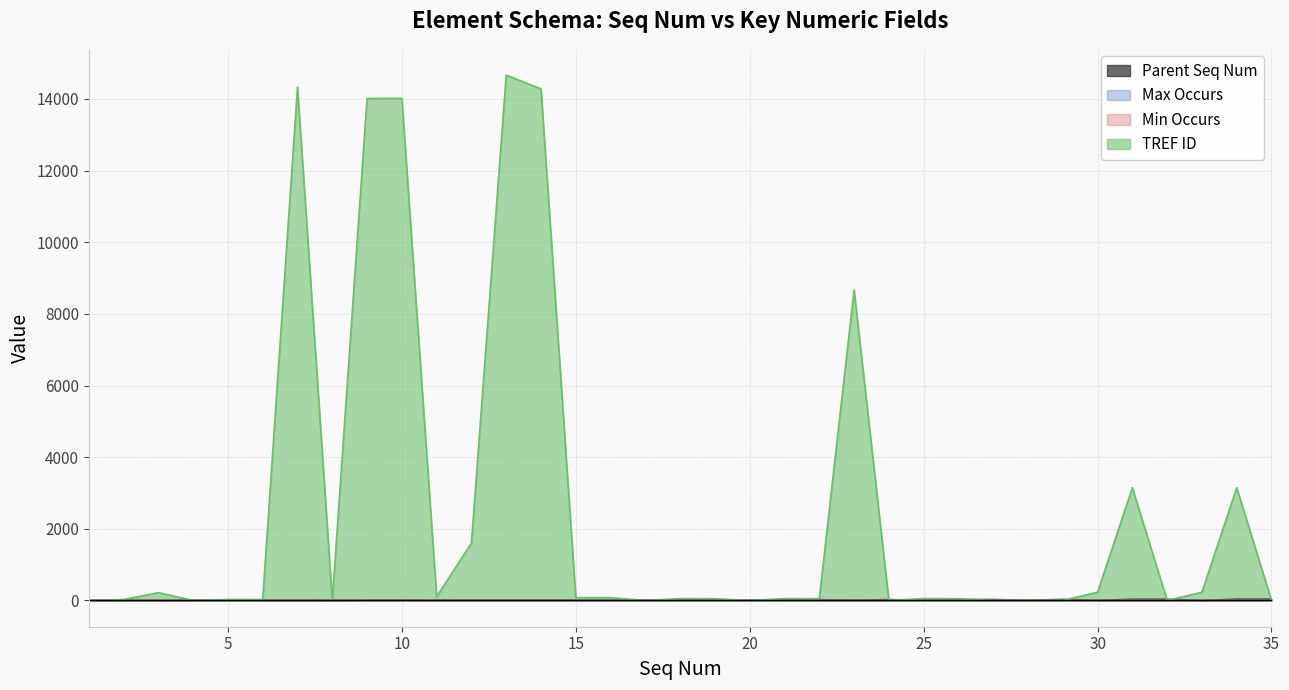

At which category does Parent Seq Num reach its first local peak?

24